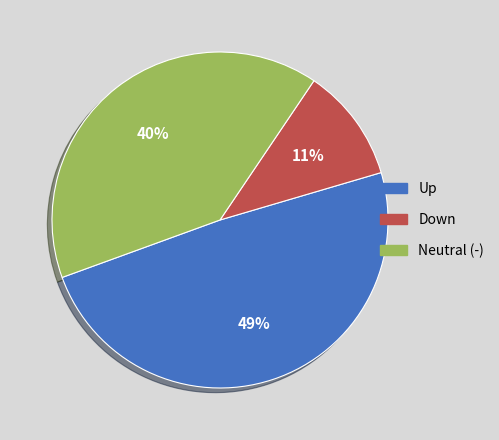

Is there a majority slice in this chart?

No